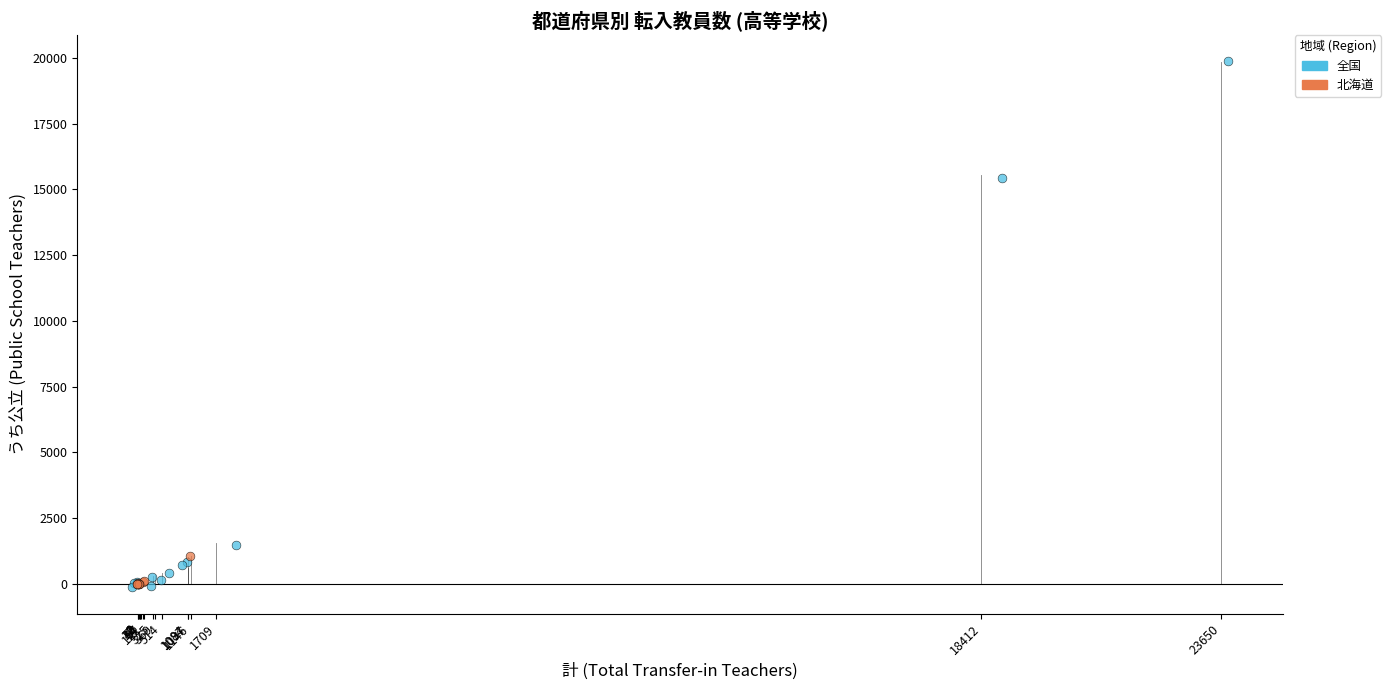

Which series has the widest spread of Y values?

全国